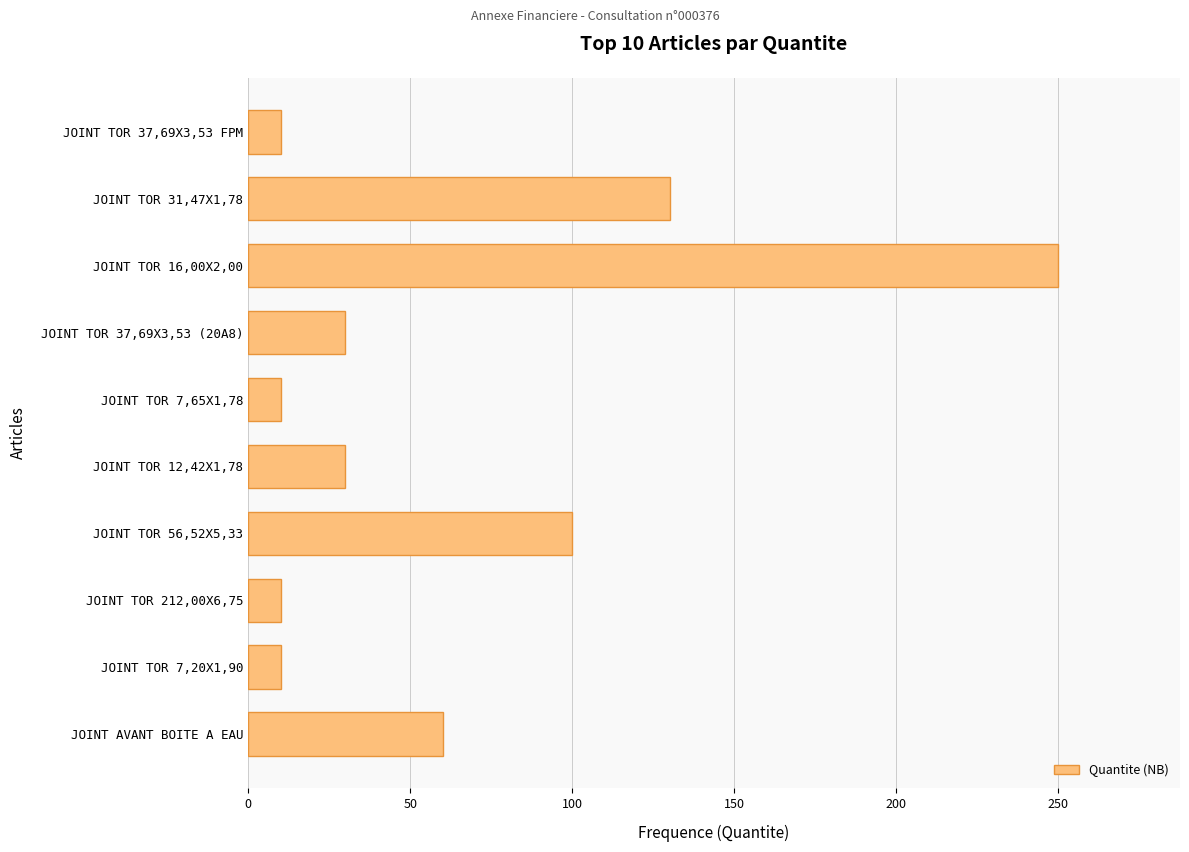

What is the maximum value shown in the chart?

250